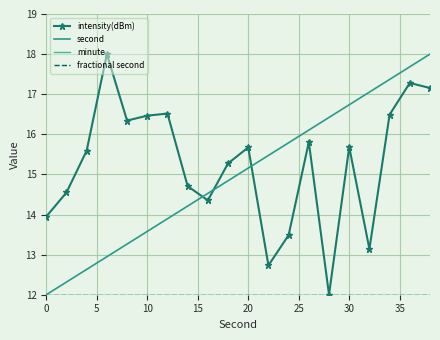

True or false: minute and intensity(dBm) intersect in this chart.

False